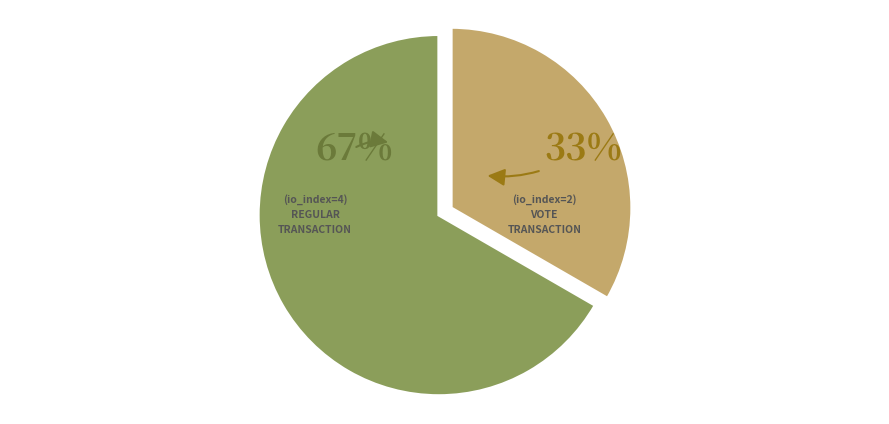

Does any single category account for the majority?

Yes